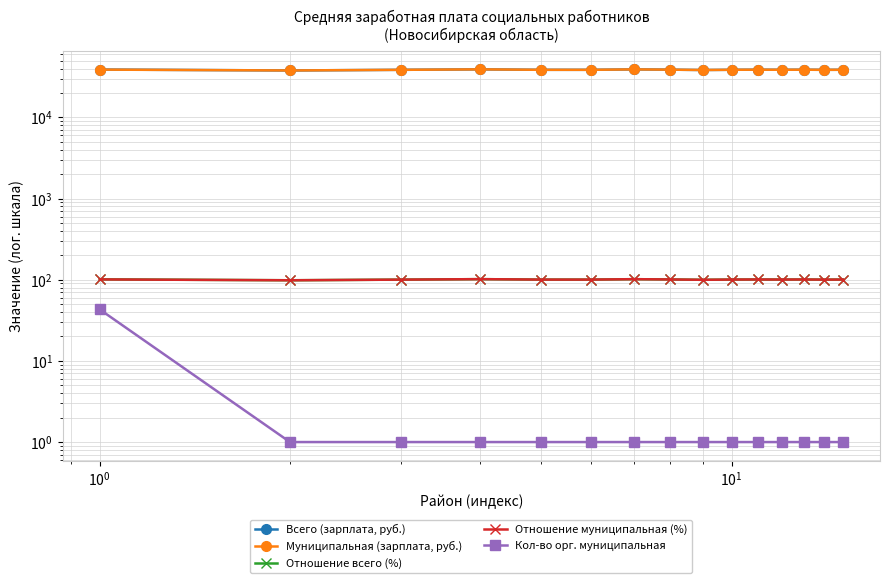

What is the value of the Отношение муниципальная (%) point at the 4th from the left?

101.7